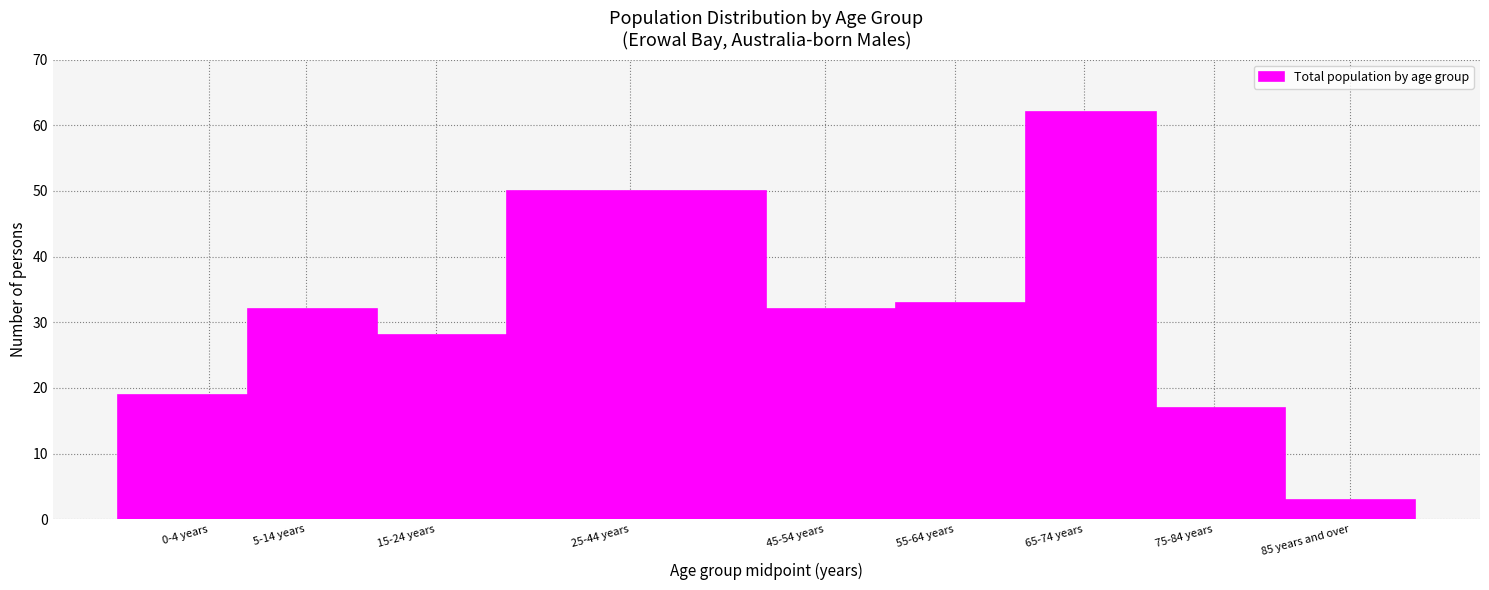

Reading left to right, what are all the values shown in this chart?

19	32	28	50	32	33	62	17	3